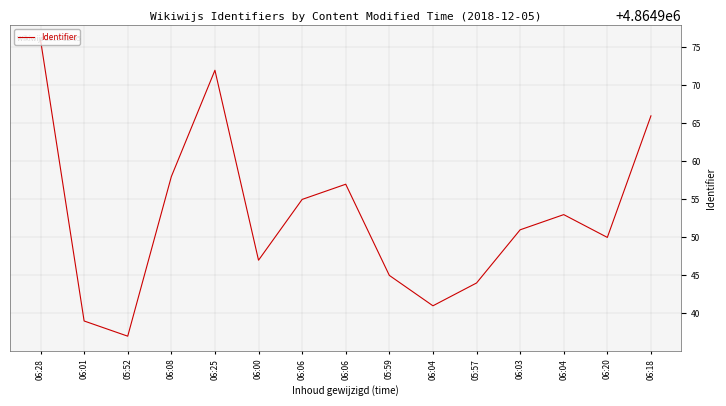

Is it true that the value at 05:57 is 4864944?

True